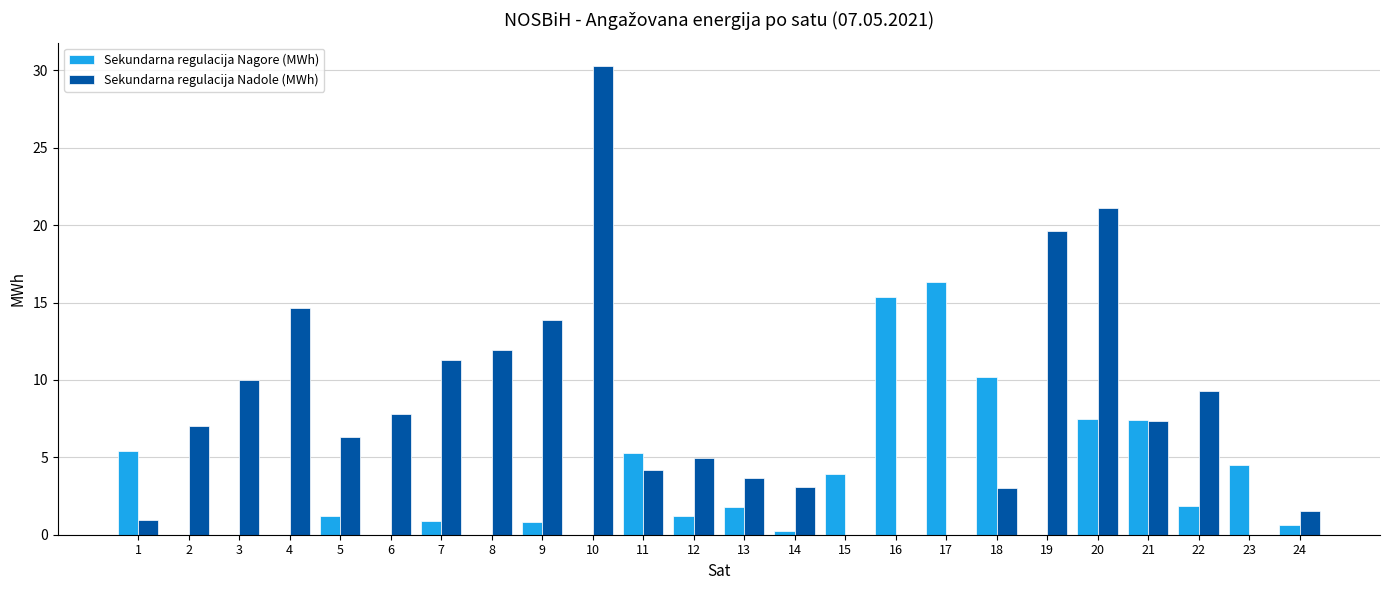

How many series are shown in this chart?

2